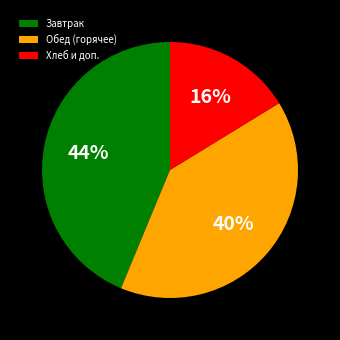

What percentage is the Хлеб и доп. slice, to the nearest percent?

16%